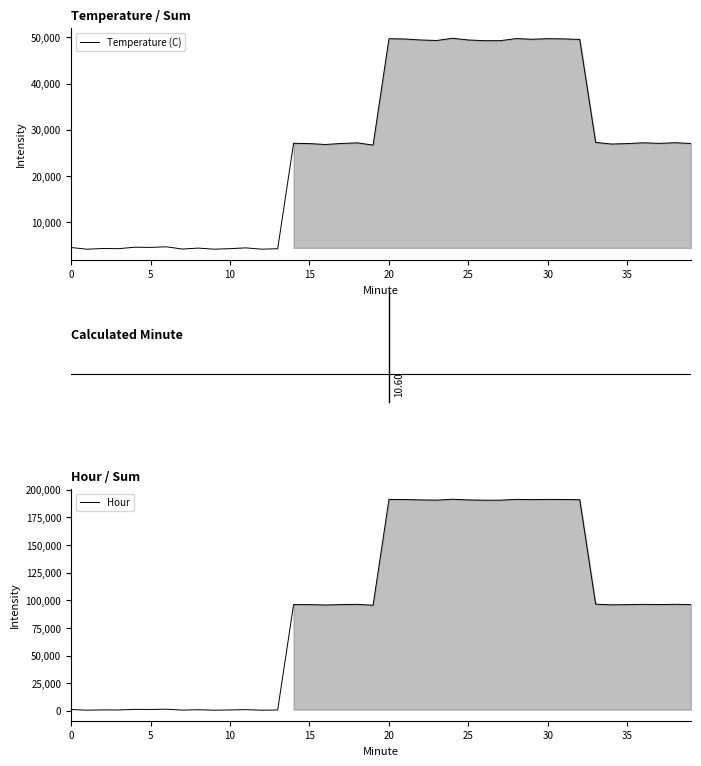

At which label does Hour first exceed 96089?

14